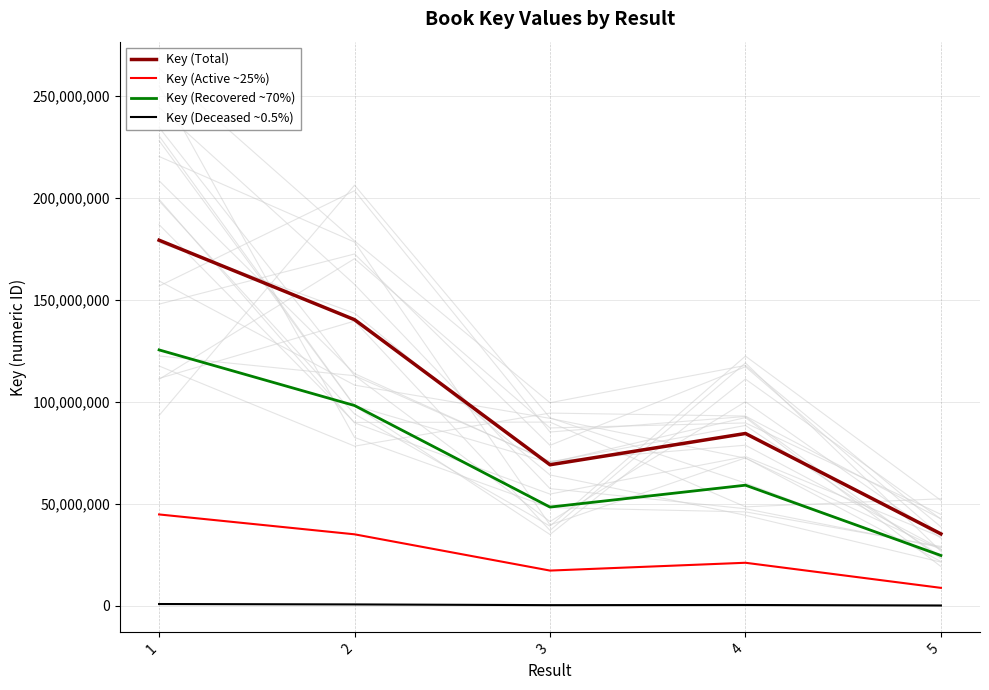

What is the difference between the second highest and minimum values in the Key (Deceased ~0.5%) series?

524846.4